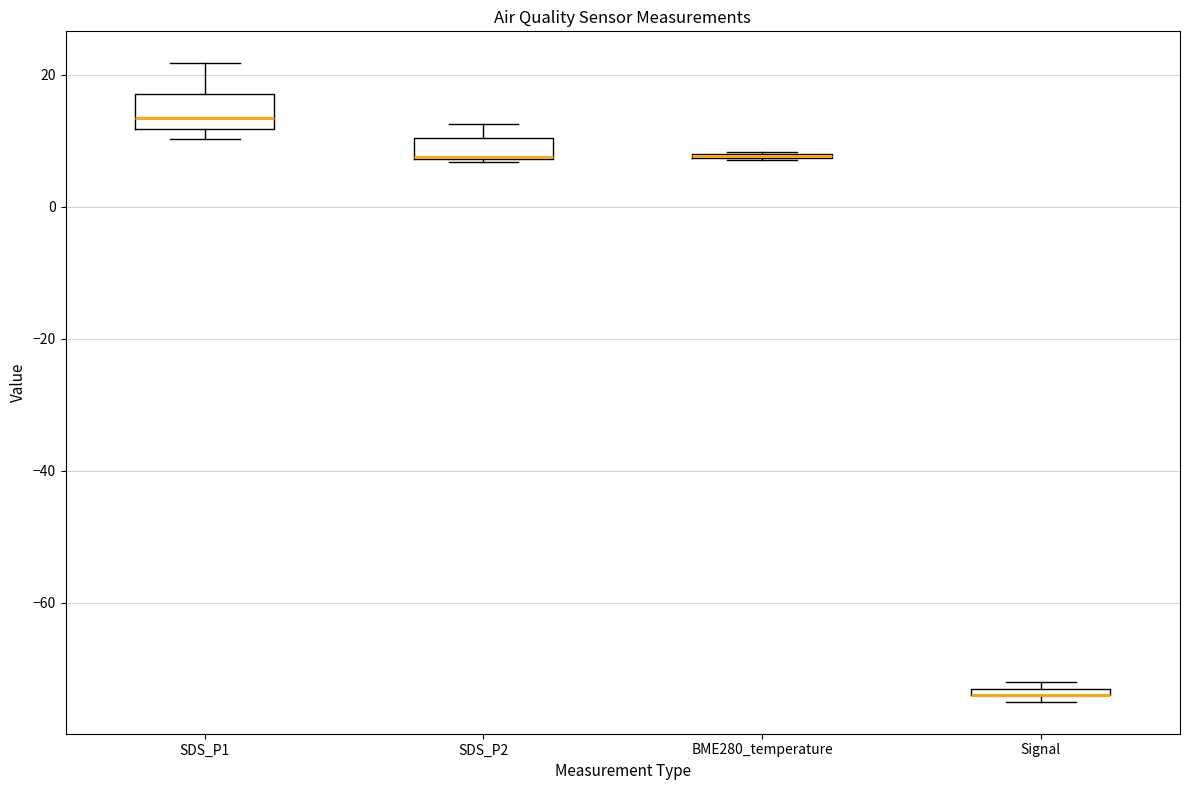

Where is the upper edge of the box for SDS_P1 on the y-axis? The values are not printed on the chart, so give them approximately, as read against the axis.

18